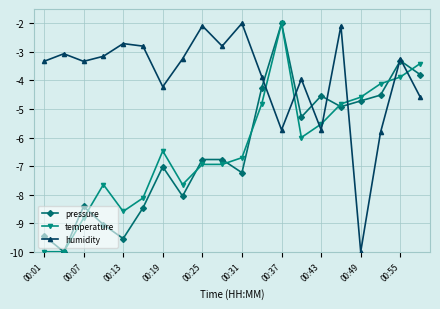

Which series has the largest total across all categories?

humidity